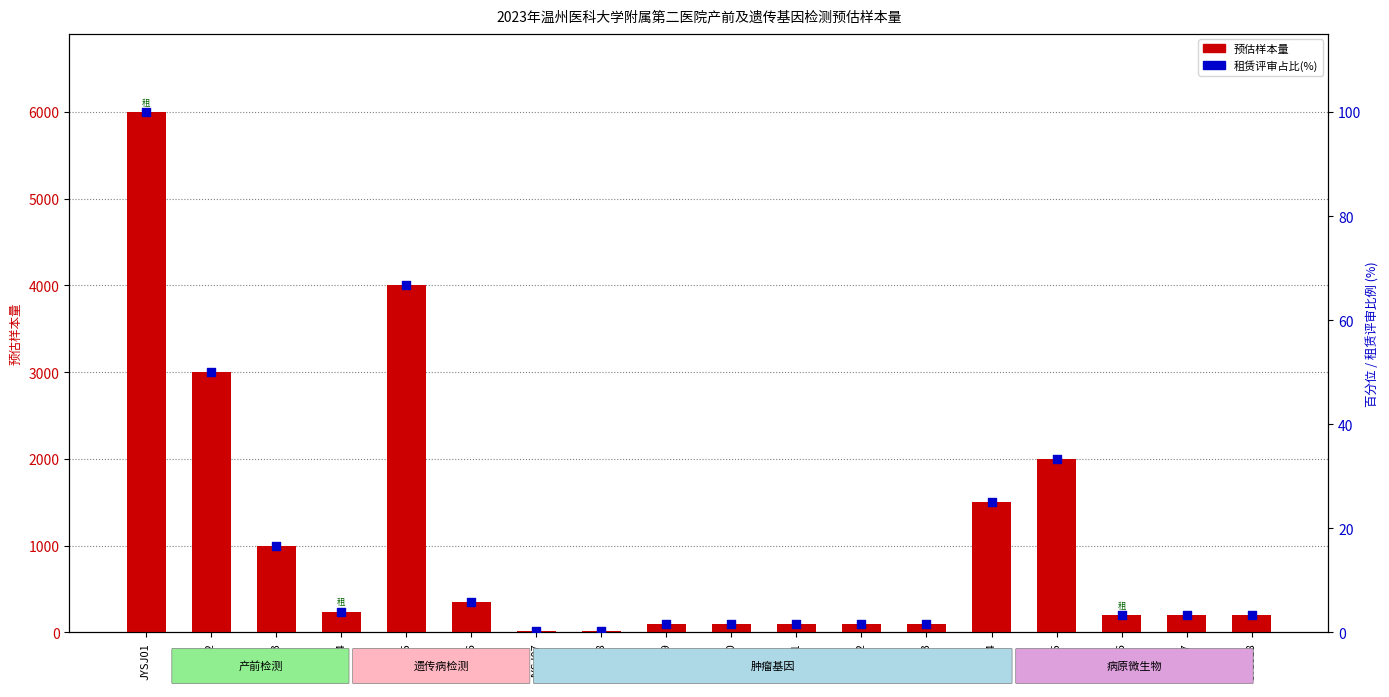

Which series has the largest total across all categories?

预估样本量